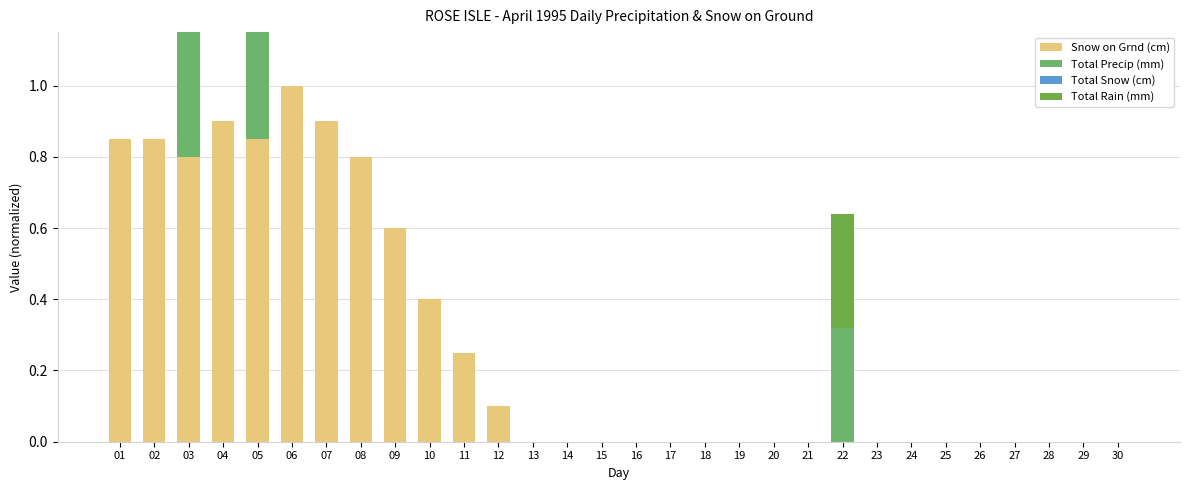

How many categories are shown in the chart?

30